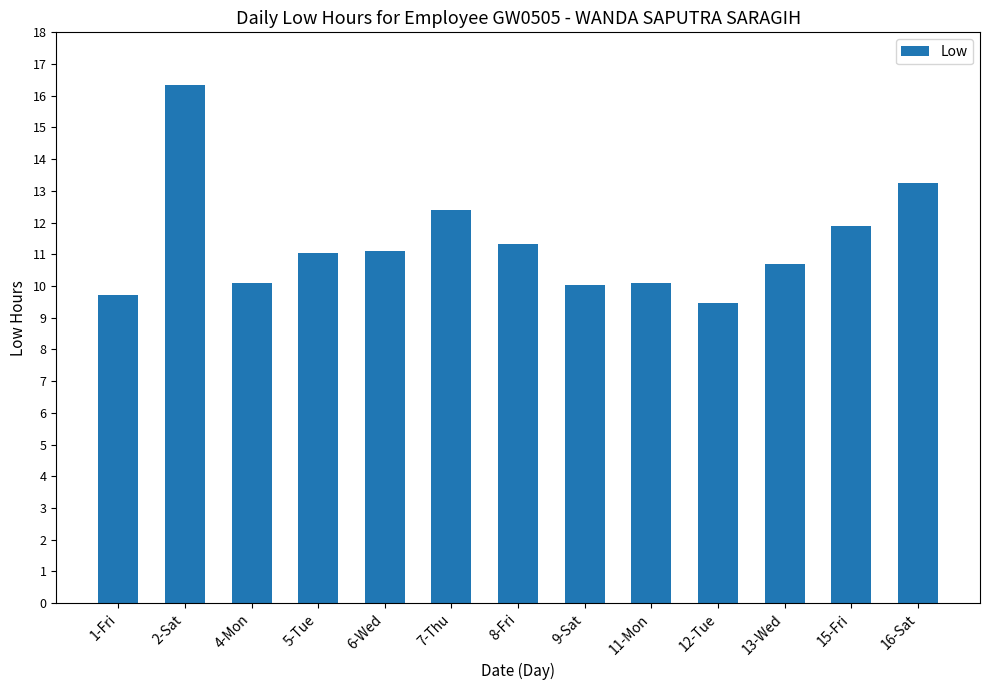

At which category does the chart reach its peak across all series?

2-Sat